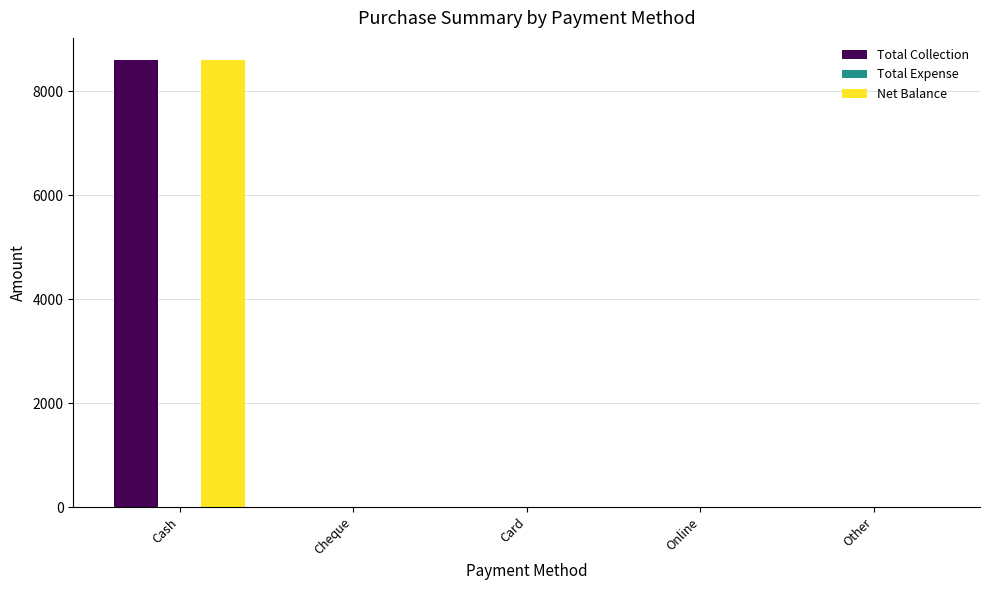

What is the sum of all Total Collection values?

8600